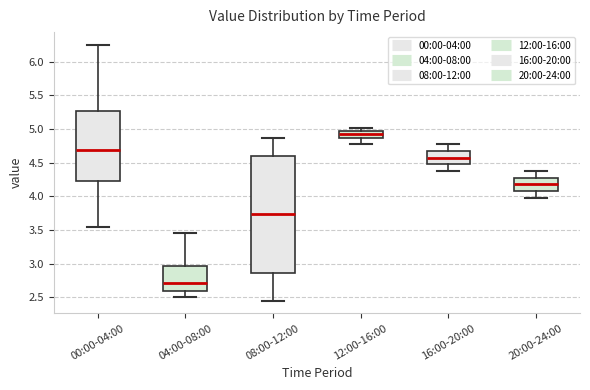

Reading left to right, transcribe this box plot: for each box, give where its median line is, the range the box spans, and where its two whiskers end, as read against the y-axis. The values are not printed on the chart, so give them approximately, as read against the axis.

00:00-04:00: median 4.70, box 4.25 to 5.25, whiskers 3.55 to 6.25
04:00-08:00: median 2.70, box 2.60 to 2.95, whiskers 2.50 to 3.45
08:00-12:00: median 3.75, box 2.85 to 4.60, whiskers 2.45 to 4.85
12:00-16:00: median 4.90, box 4.85 to 4.95, whiskers 4.80 to 5.00
16:00-20:00: median 4.60, box 4.50 to 4.65, whiskers 4.40 to 4.75
20:00-24:00: median 4.20, box 4.10 to 4.25, whiskers 4.00 to 4.35